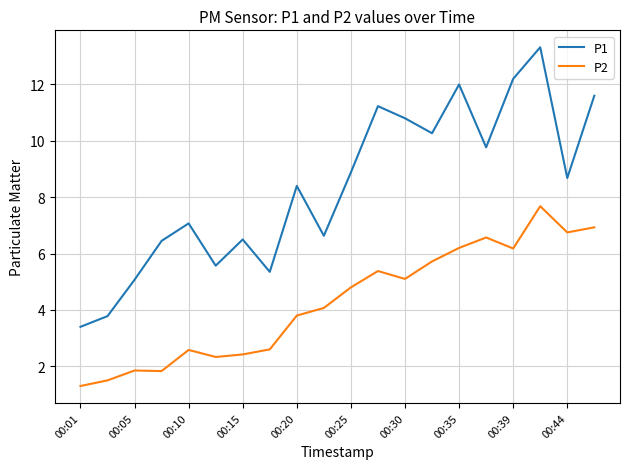

In P1, how many points are higher than both neighbors (excluding endpoints)?

6